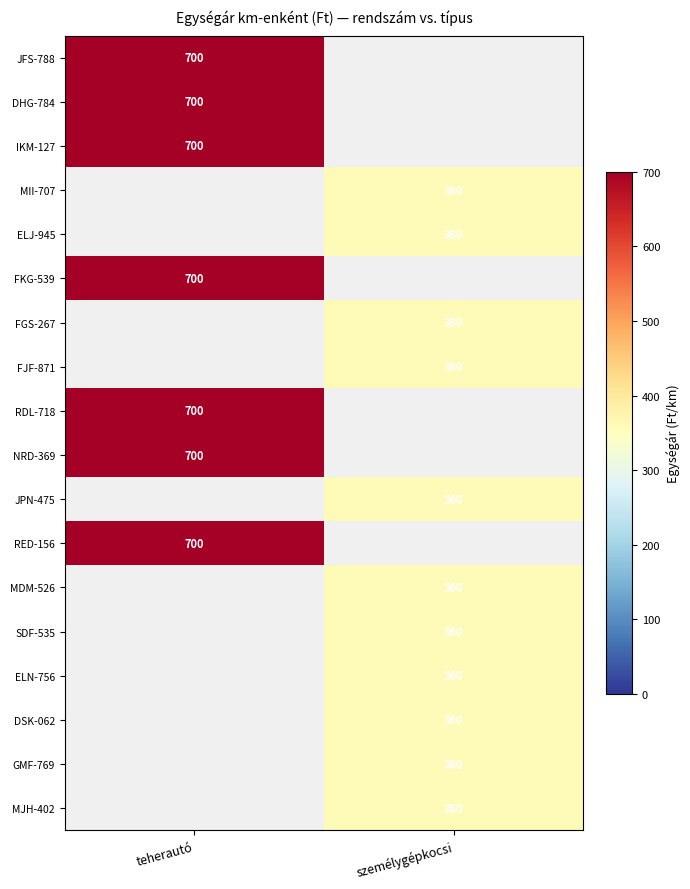

The ELN-756 series shows 152 at személygépkocsi. True or false?

False